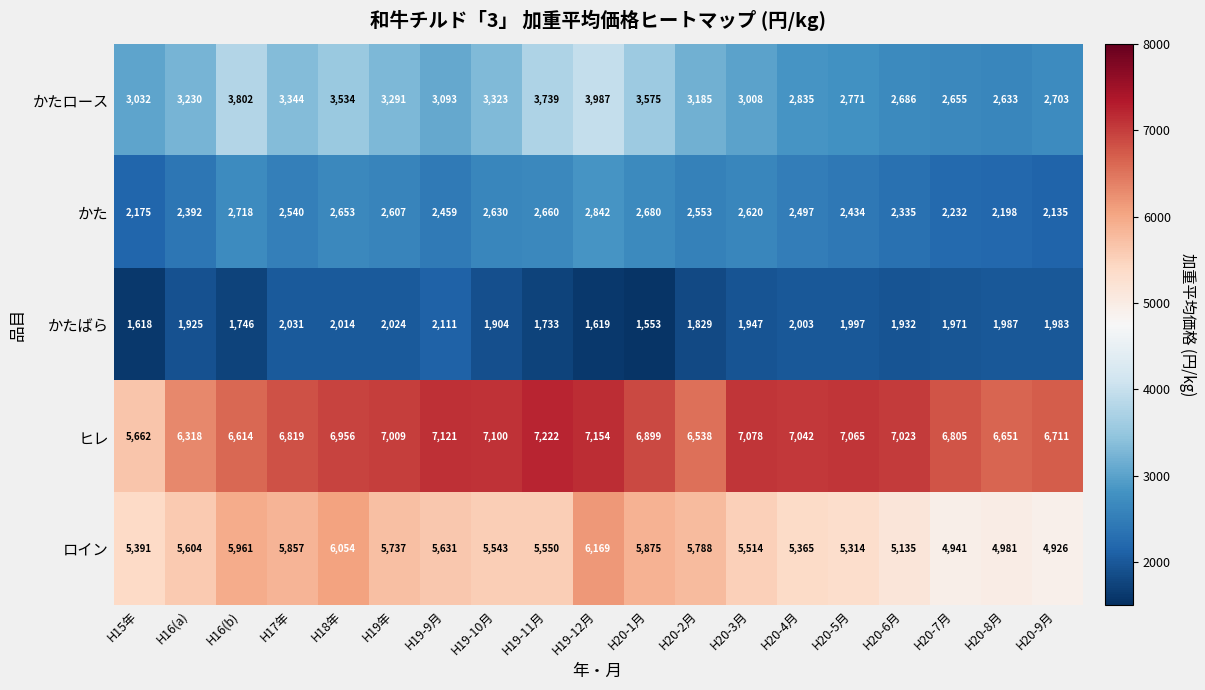

How many categories are shown in the chart?

19